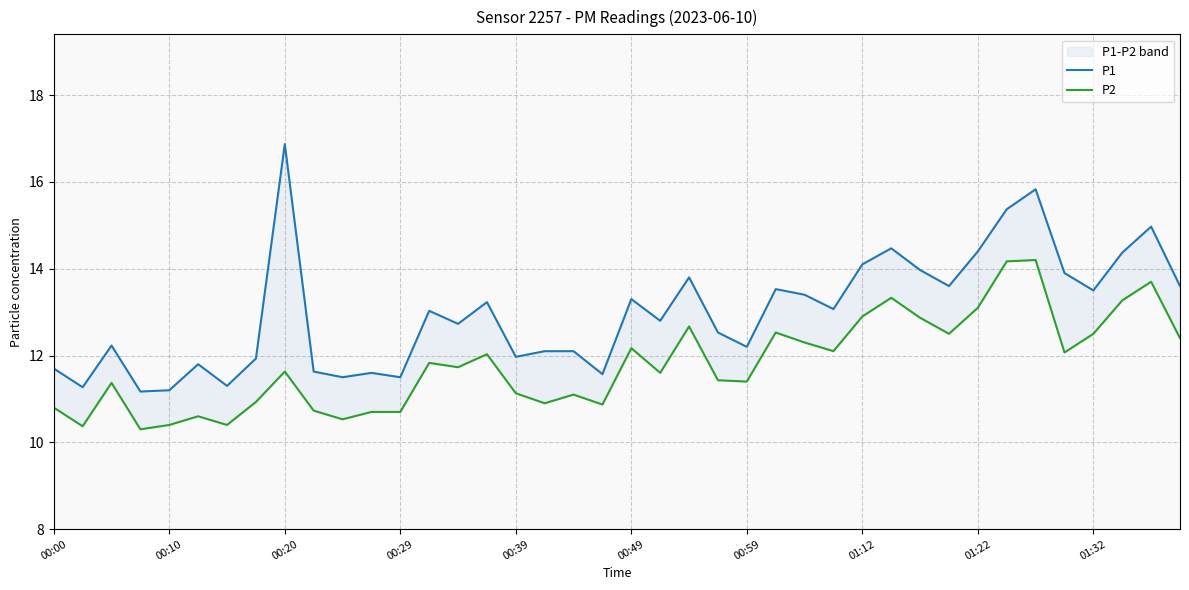

In P2, how many points are lower than both neighbors (excluding endpoints)?

12